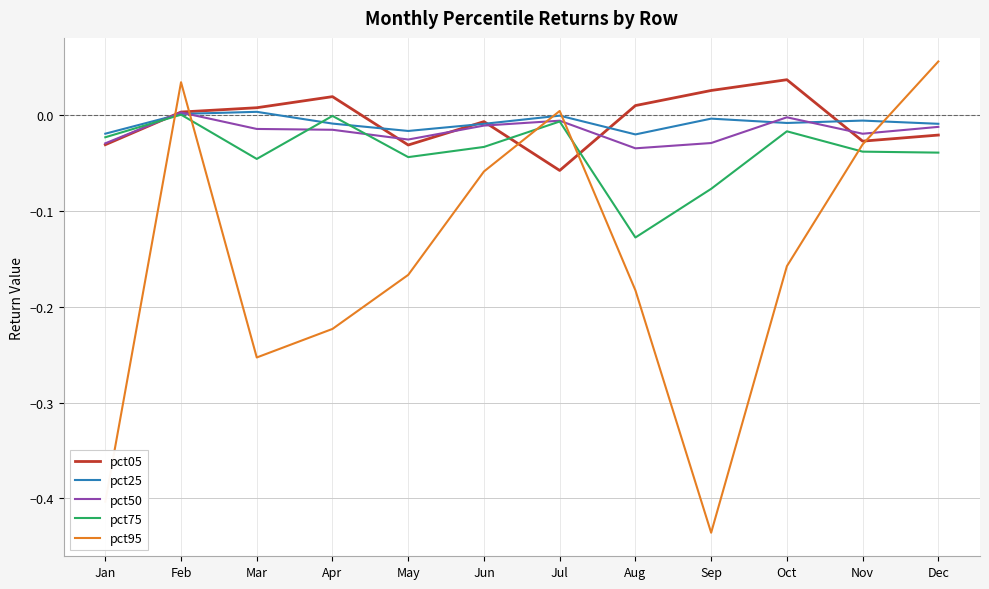

Which series has the largest range (max minus min)?

pct95